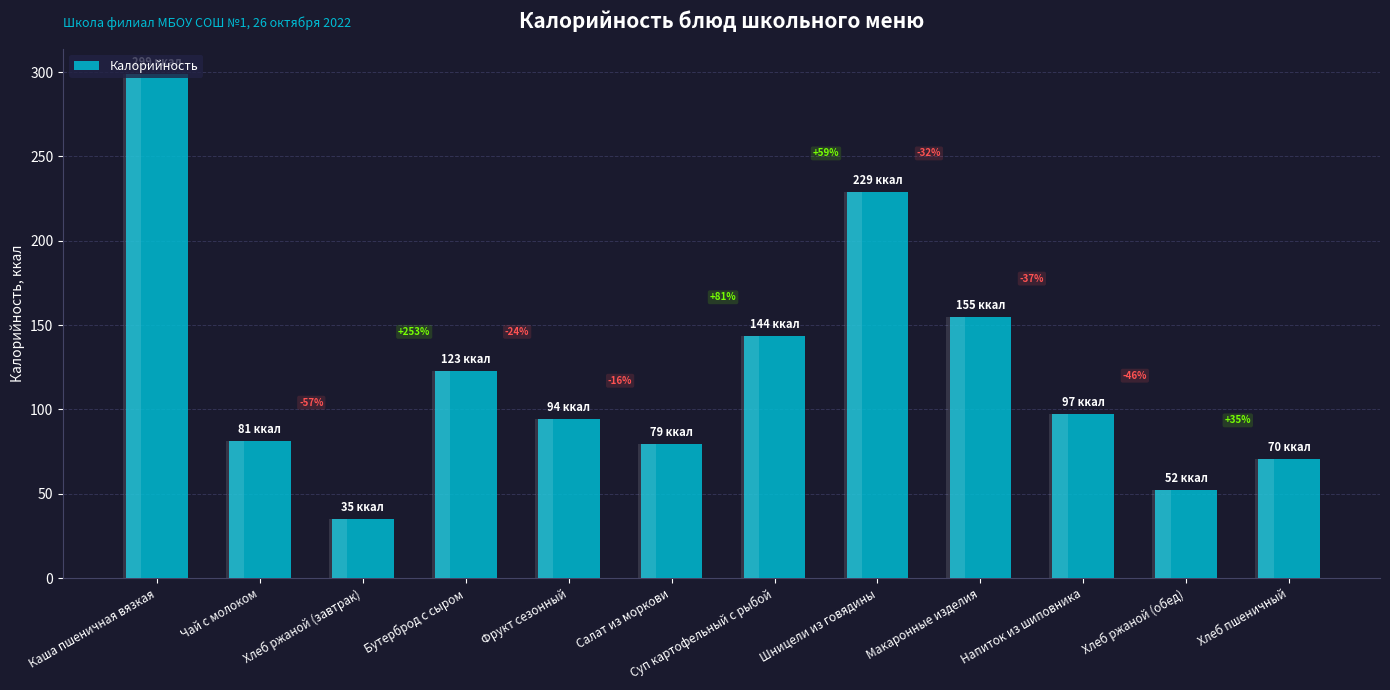

What is the sum of the values at Хлеб пшеничный and Суп картофельный с рыбой?

214.0